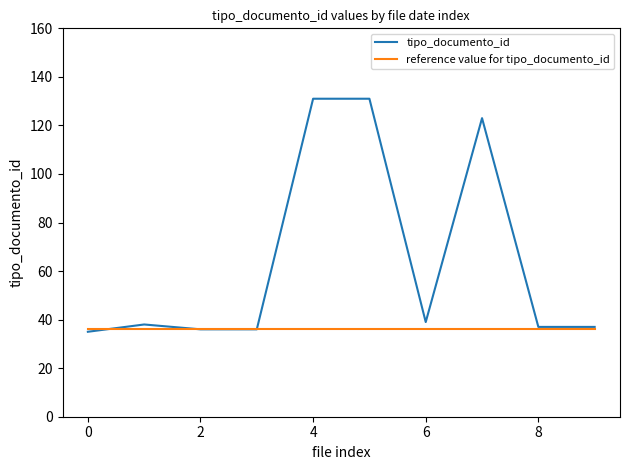

Rank the series by their average value, from lowest to highest.

reference value for tipo_documento_id, tipo_documento_id